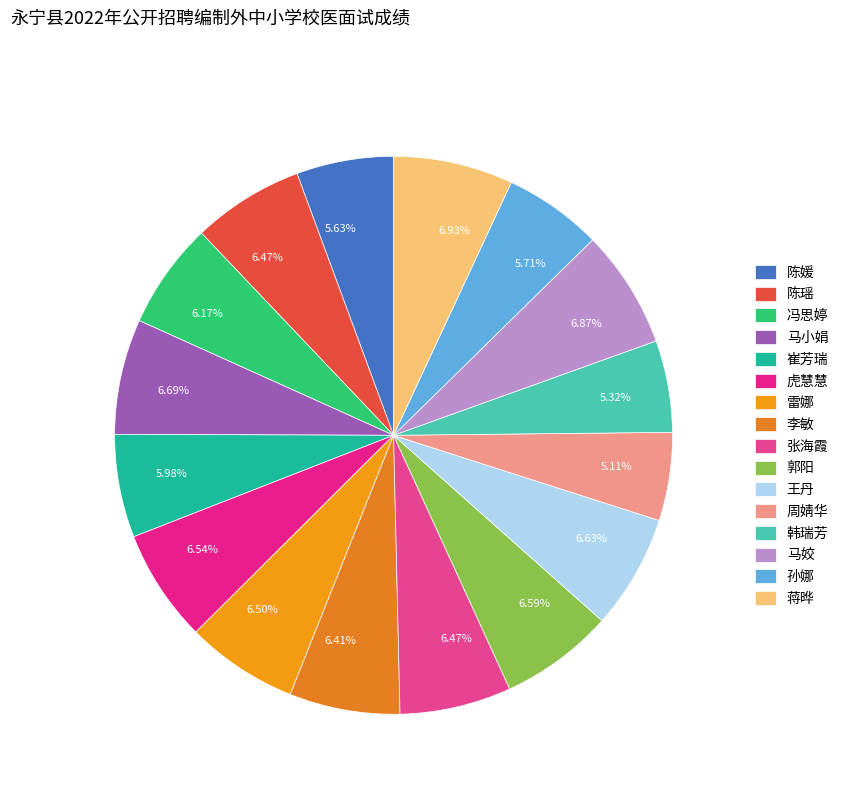

Rank the categories by value from lowest to highest.

周婧华, 韩瑞芳, 陈媛, 孙娜, 崔芳瑞, 冯思婷, 李敏, 陈瑶, 张海霞, 雷娜, 虎慧慧, 郭阳, 王丹, 马小娟, 马姣, 蒋晔